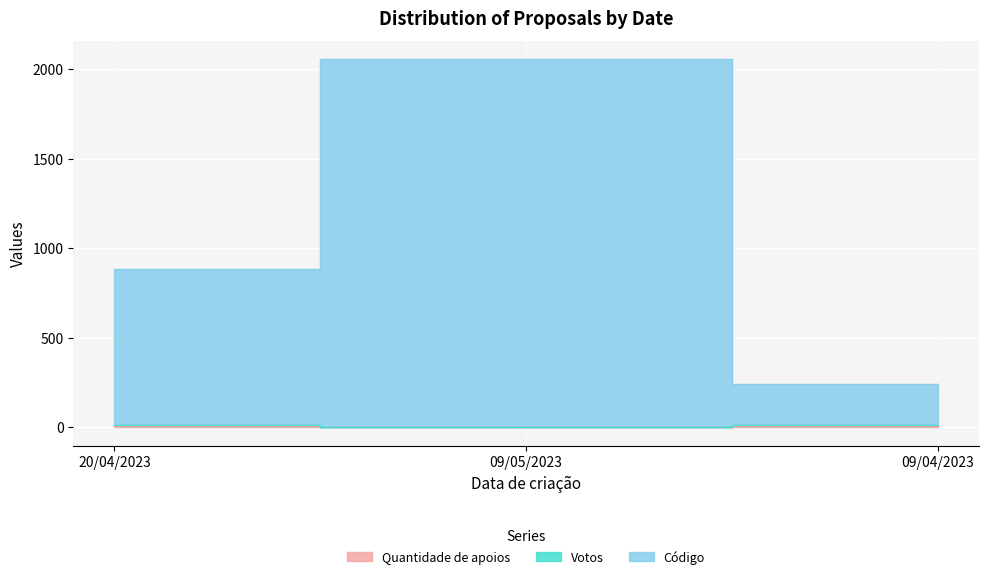

At how many categories does at least one series exceed 534?

2